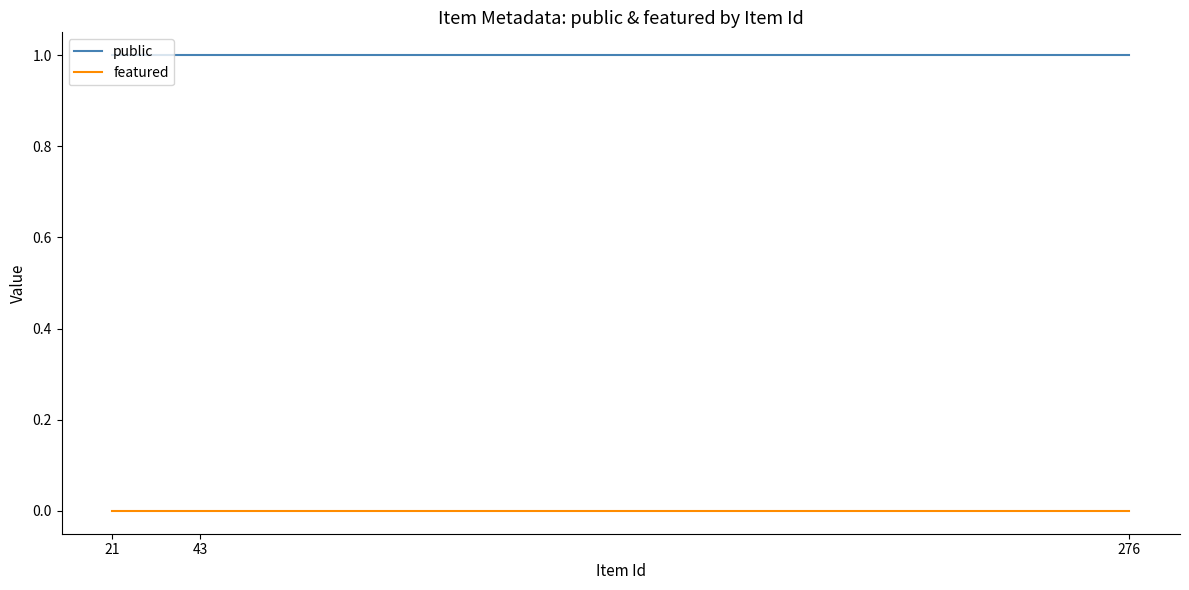

Count the number of categories in the chart.

3